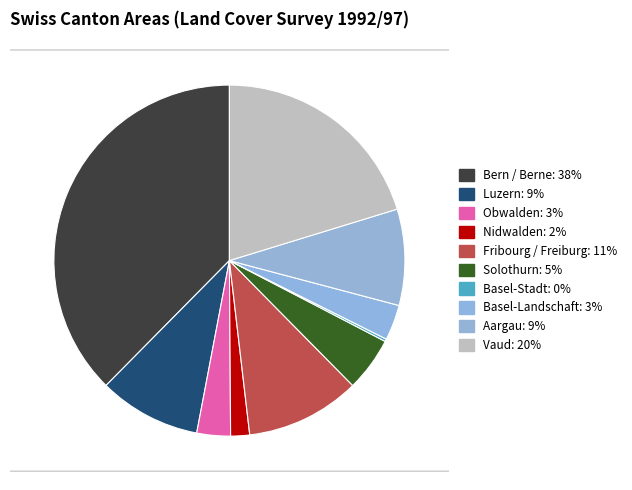

Count the number of slices in the pie.

10